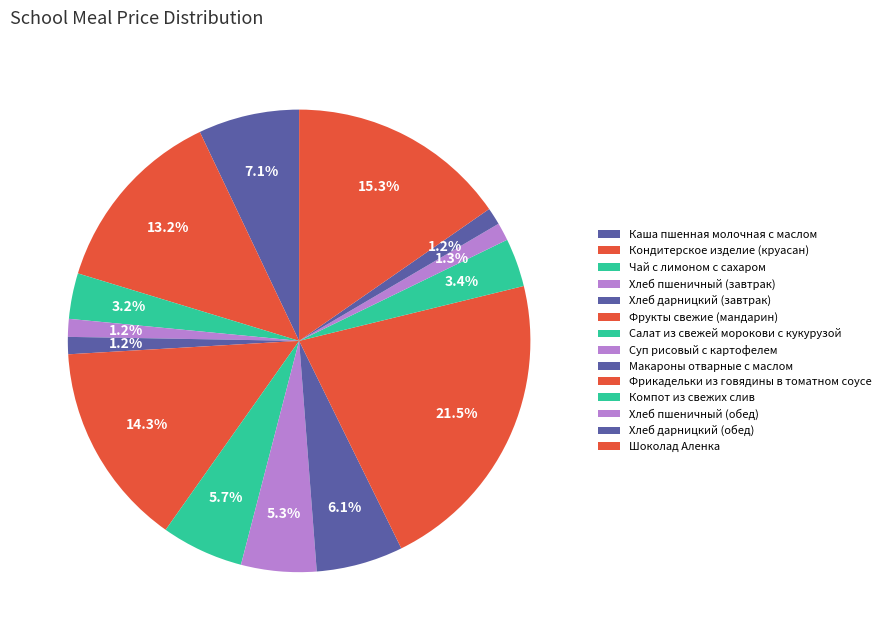

Approximately how many times larger is the value at Шоколад Аленка compared to Компот из свежих слив?

4.5